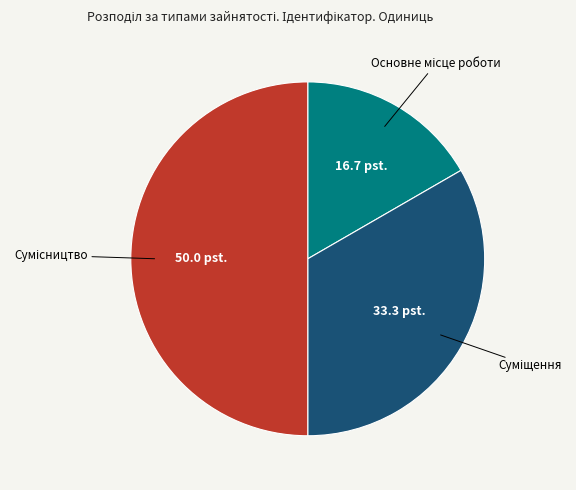

Is it true that Сумісництво is 60% of the pie?

False